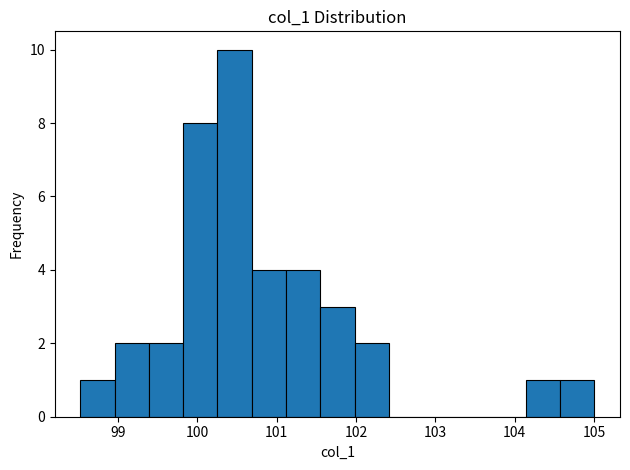

Which range on the x-axis has the tallest bar?

100.3 to 100.7